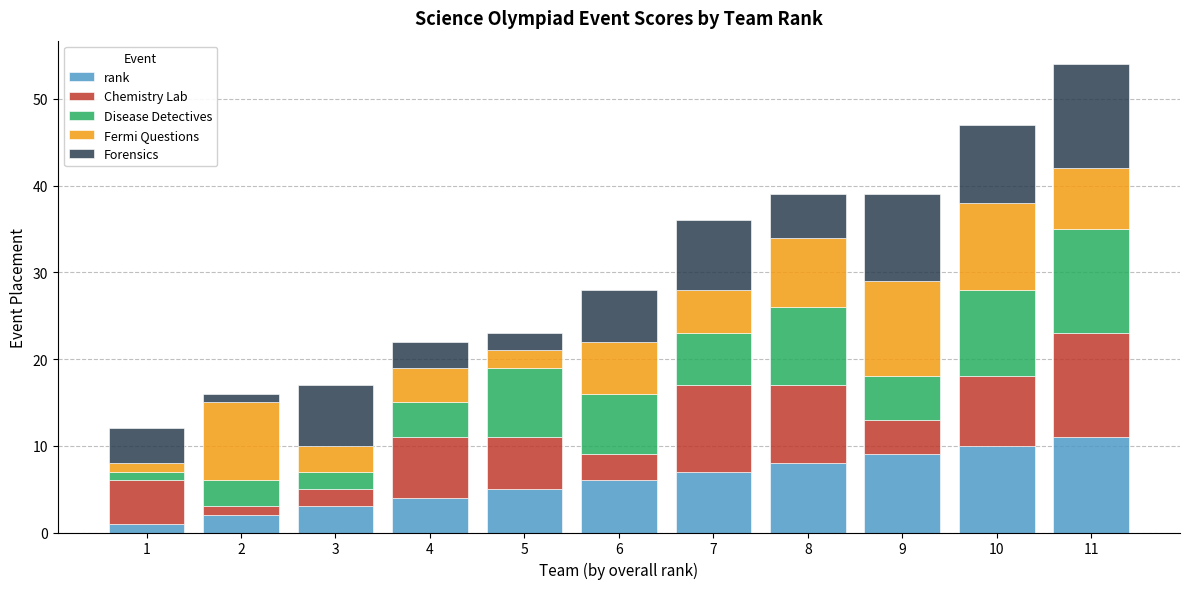

Is it true that rank equals 6 at 6?

True